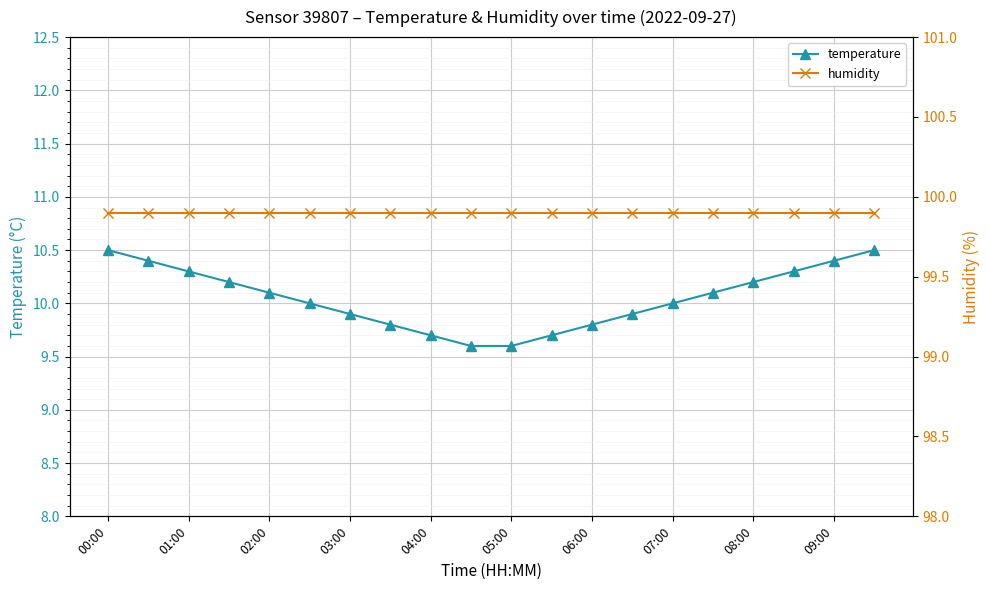

What is the maximum value for temperature?

10.5